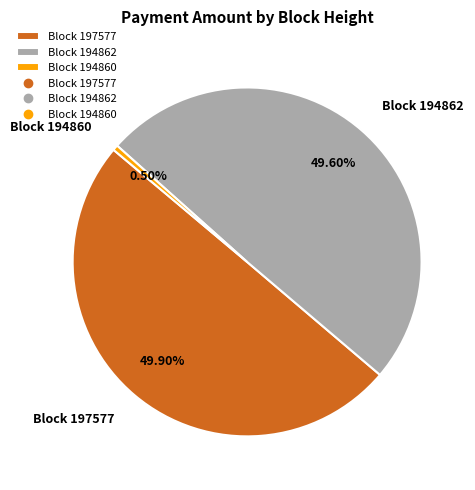

To the nearest percent, what is the difference between the largest and smallest slice percentages?

49%